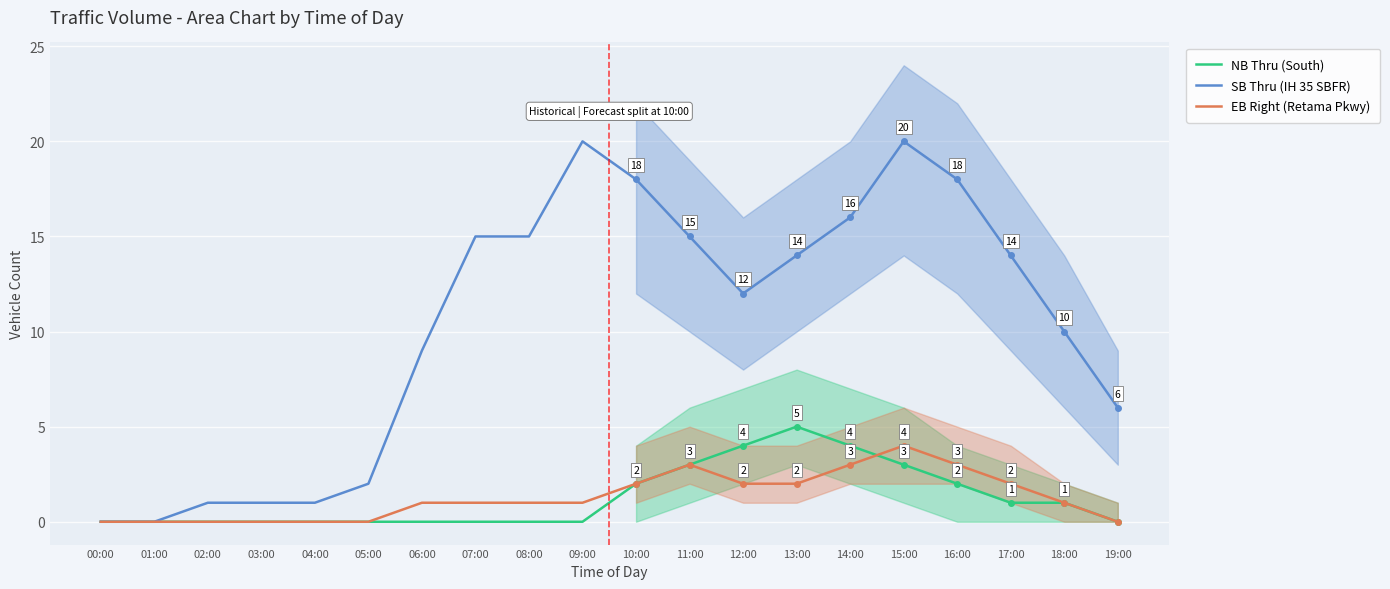

True or false: EB Right (Retama Pkwy) and NB Thru (South) cross at least once.

False